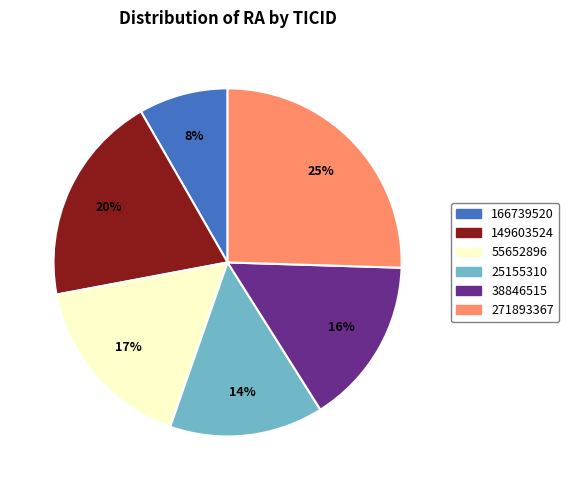

Which has a higher value, 38846515 or 166739520?

38846515